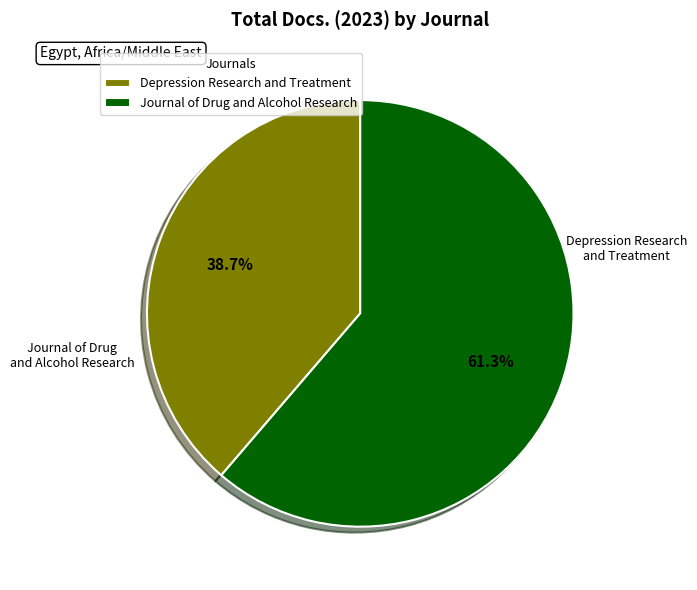

What percentage is the Journal of Drug and Alcohol Research slice, to the nearest percent?

61%